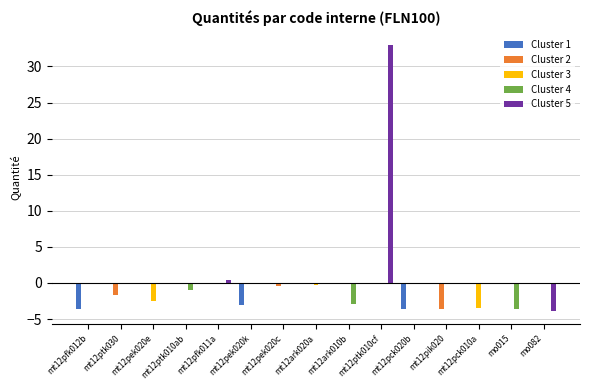

What is the sum of all Cluster 1 values?

-10.2